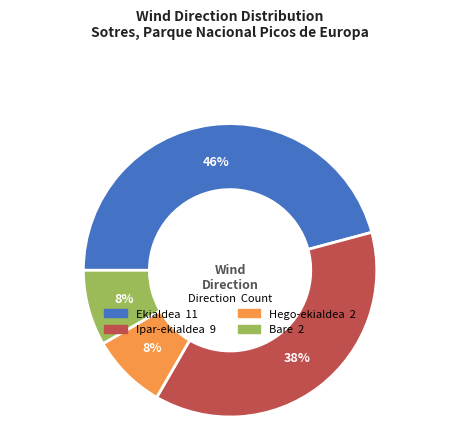

Approximately how many times larger is the value at Bare compared to Hego-ekialdea?

1.0